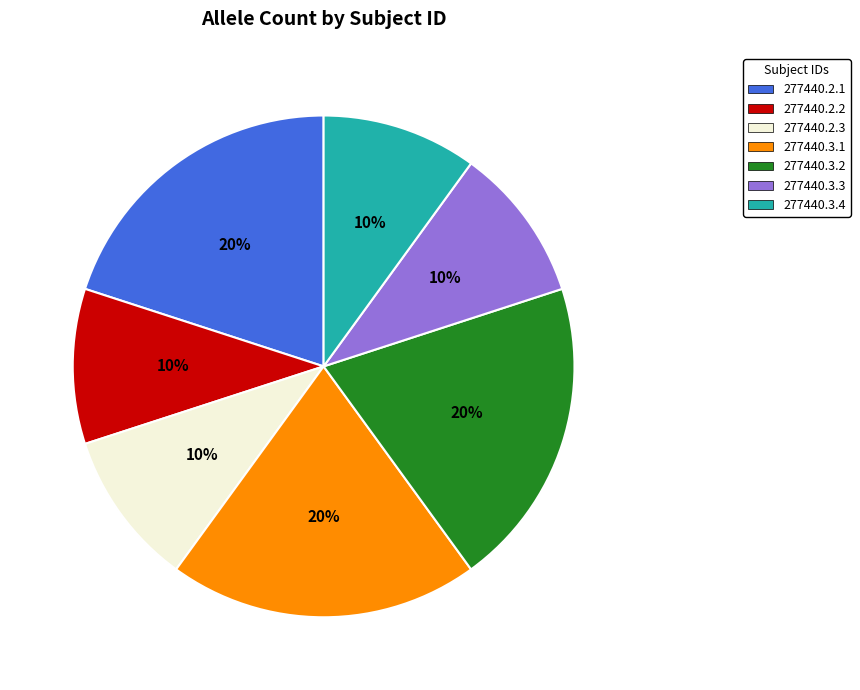

To the nearest percent, what is the combined percentage of 277440.3.1 and 277440.3.4?

30%